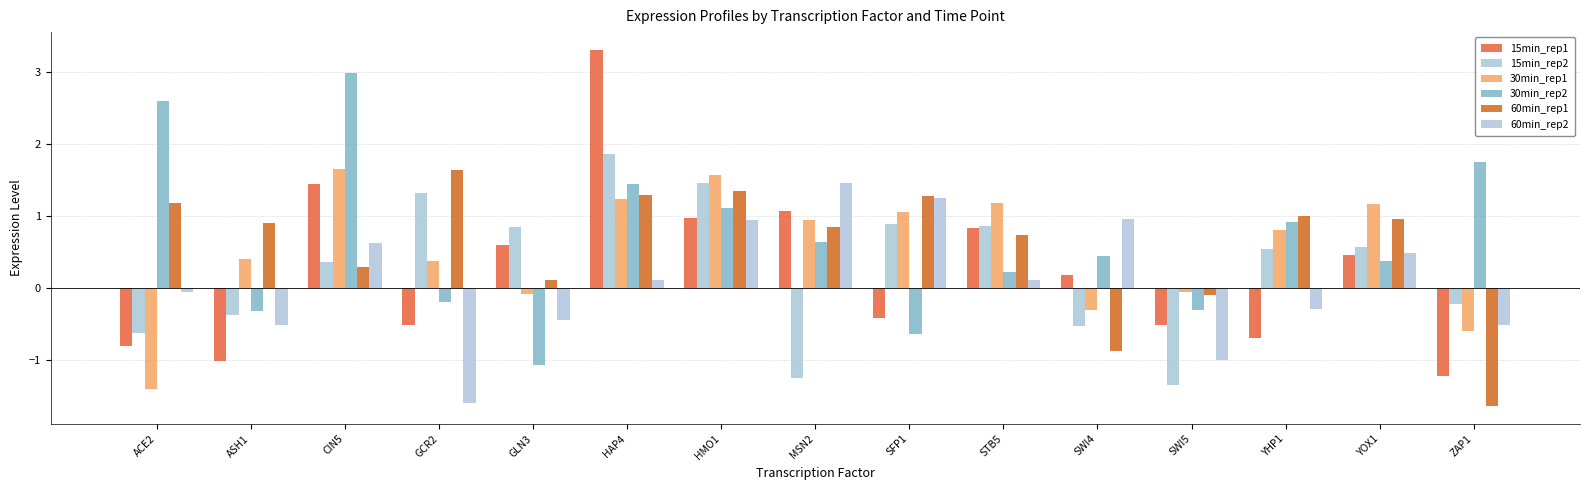

How many values in the 60min_rep2 series exceed 0?

8